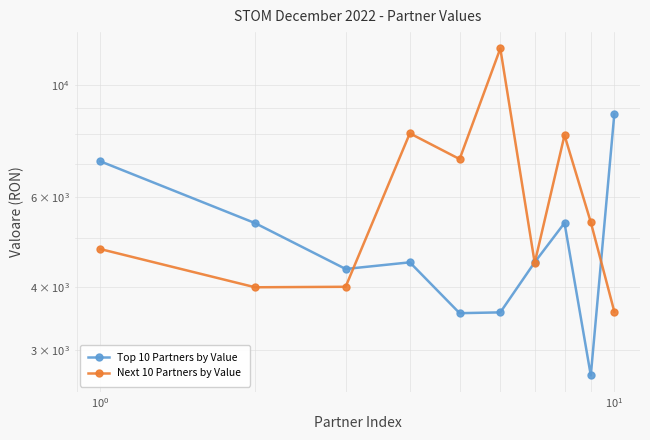

Is the value of Next 10 Partners by Value at $\mathdefault{10^{-1}}$ greater than the value of Top 10 Partners by Value at $\mathdefault{10^{-1}}$?

No